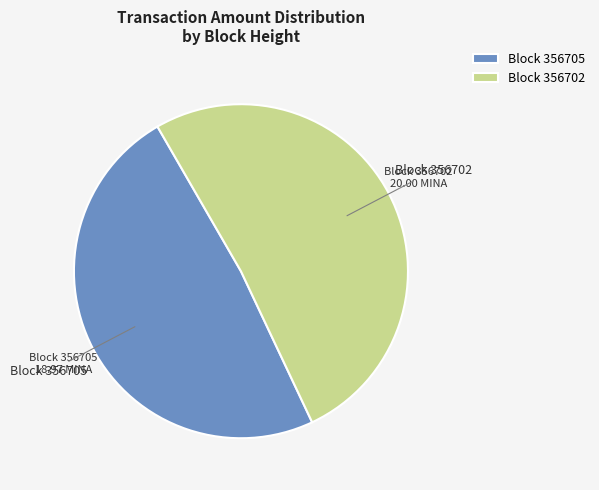

Is the sum of Block 356702 and Block 356705 greater than half?

Yes